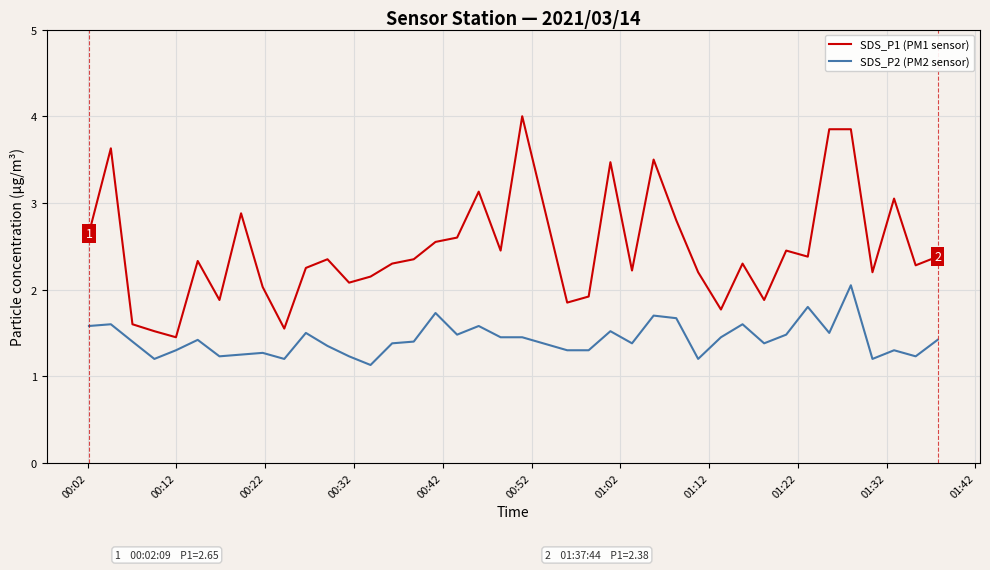

True or false: SDS_P1 (PM1 sensor) has more than 0 interior local peaks.

True